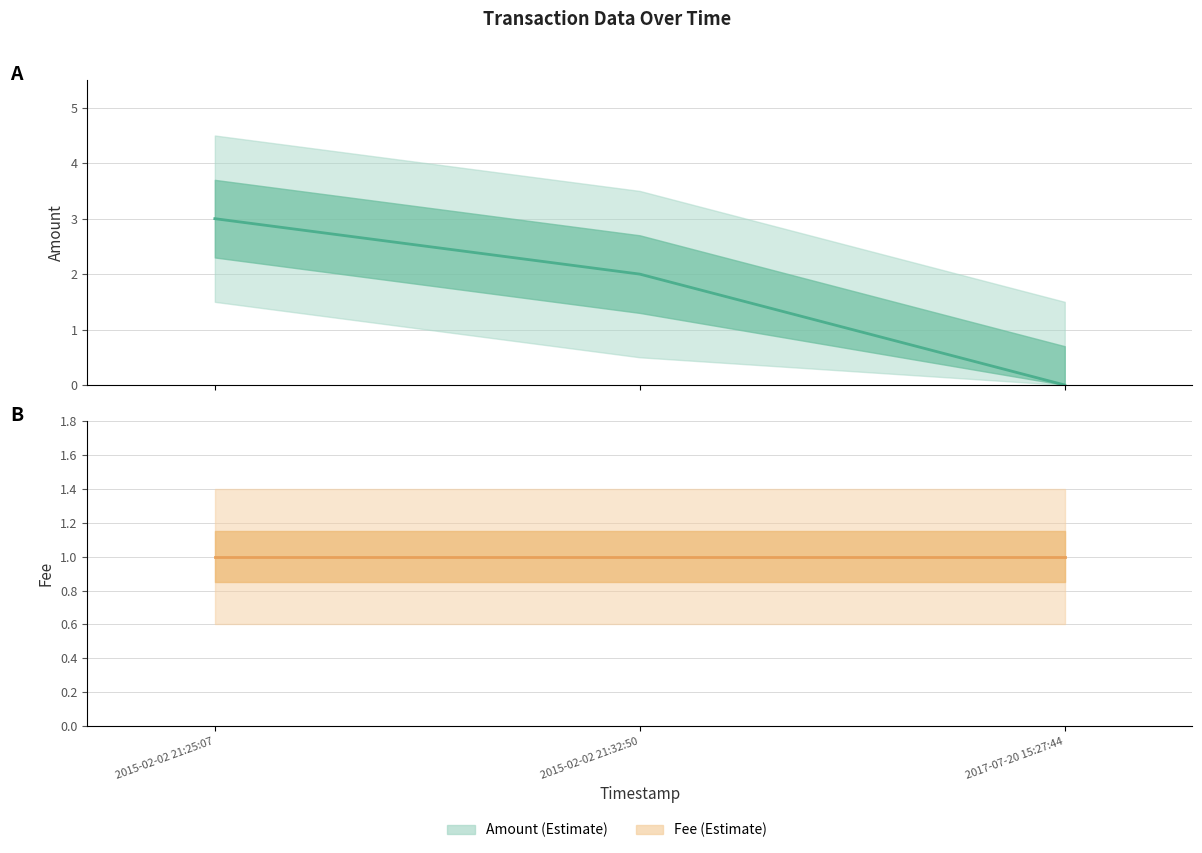

At which label is Amount closest to 1?

2015-02-02 21:32:50